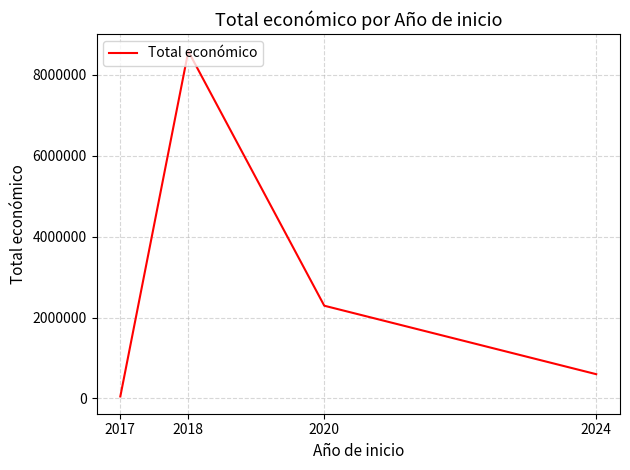

How many series are shown in this chart?

1